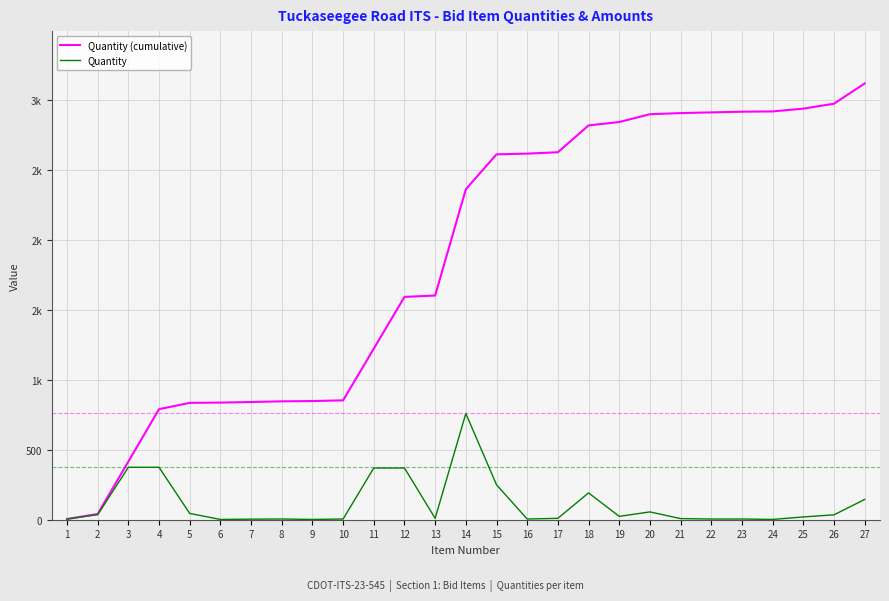

What are all the series names shown in the legend?

Quantity (cumulative), Quantity